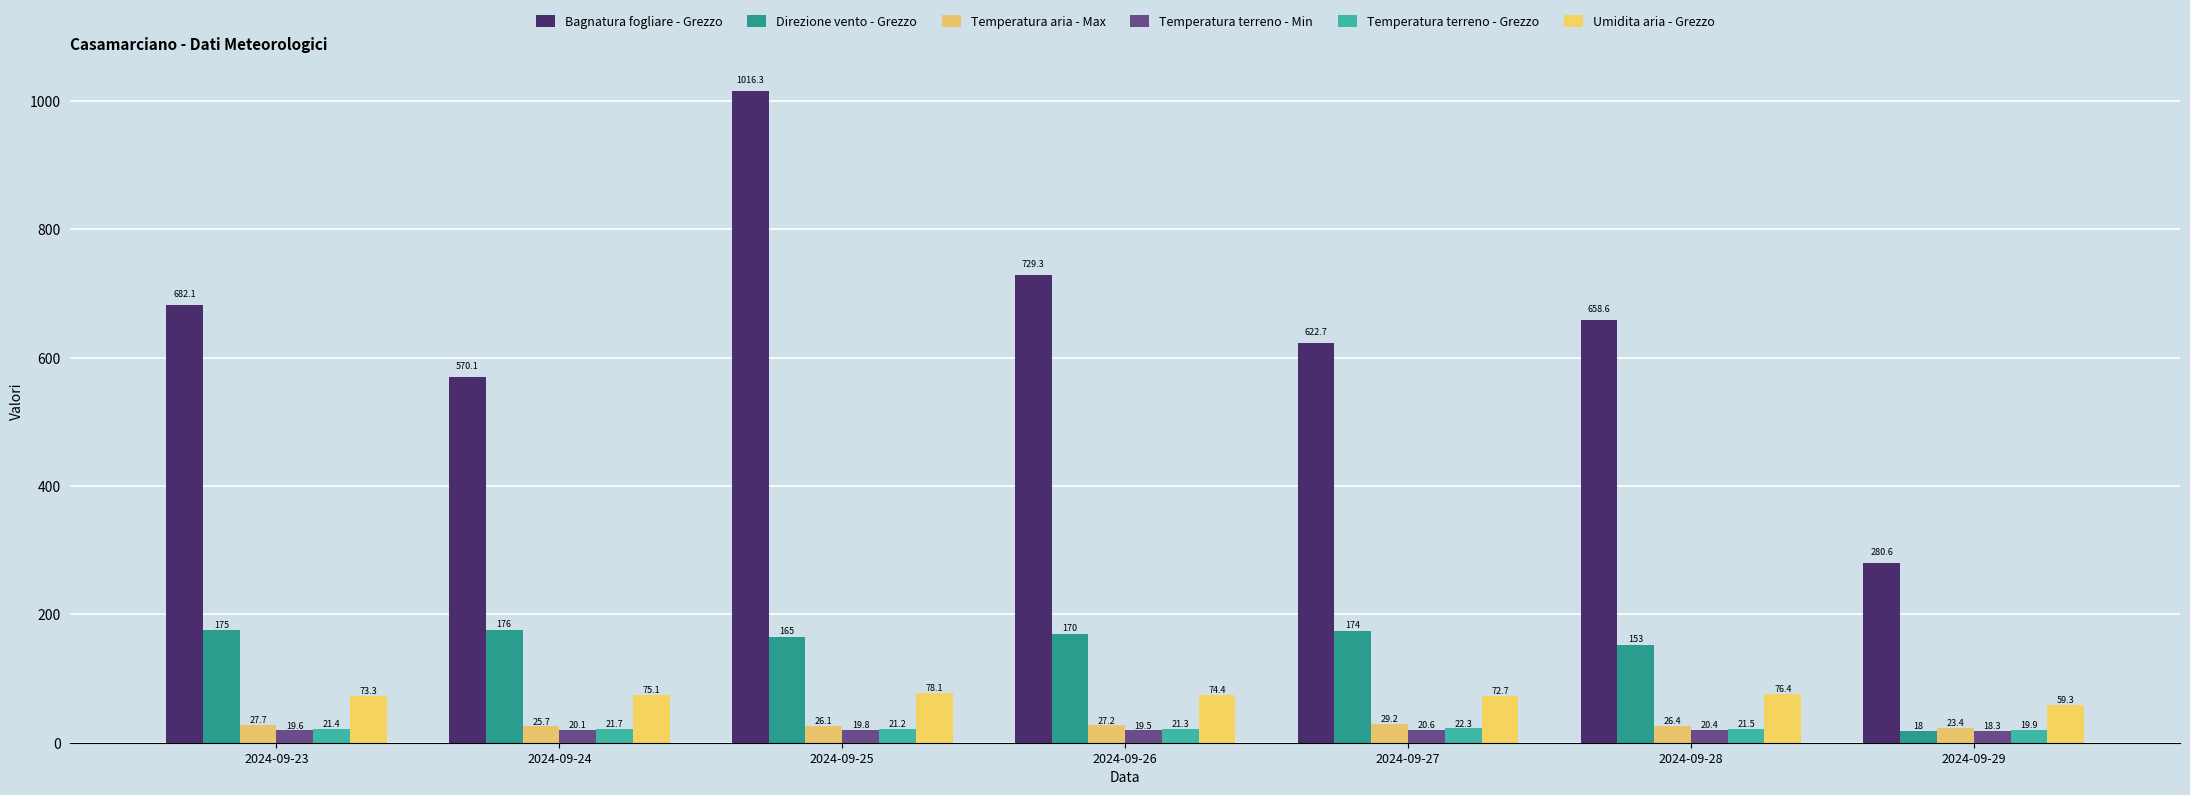

Rank the series by their maximum value, from lowest to highest.

Temperatura terreno - Min, Temperatura terreno - Grezzo, Temperatura aria - Max, Umidita aria - Grezzo, Direzione vento - Grezzo, Bagnatura fogliare - Grezzo